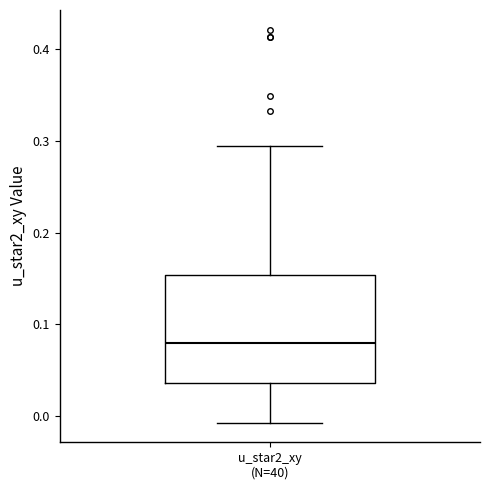

Where does the median line of the box for u_star2_xy (N=40) sit on the y-axis? The values are not printed on the chart, so give them approximately, as read against the axis.

0.08